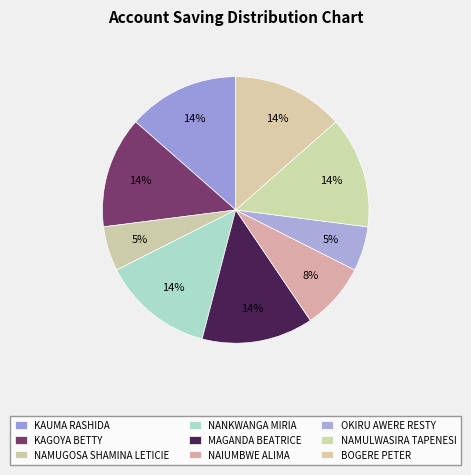

What is the total percentage of OKIRU AWERE RESTY and NANKWANGA MIRIA?

18.9%